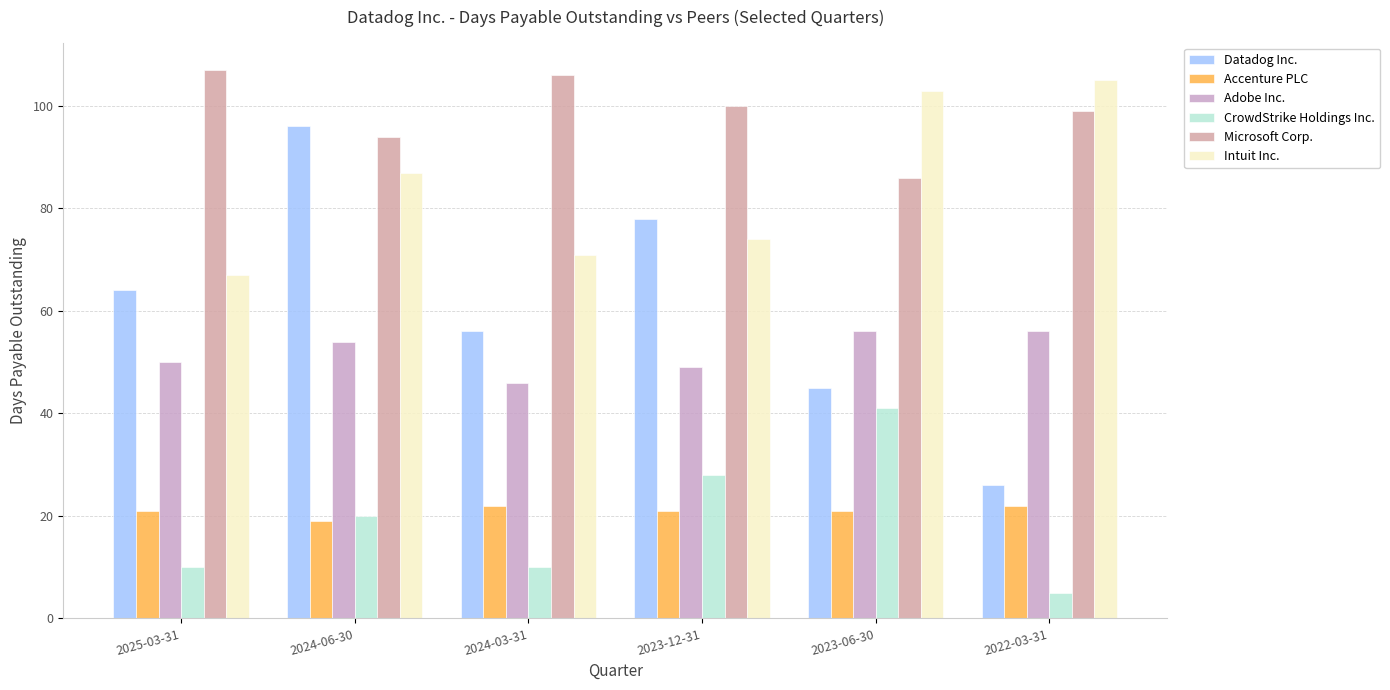

Reading left to right, what are all the values shown in this chart?

Datadog Inc.: 64	96	56	78	45	26
Accenture PLC: 21	19	22	21	21	22
Adobe Inc.: 50	54	46	49	56	56
CrowdStrike Holdings Inc.: 10	20	10	28	41	5
Microsoft Corp.: 107	94	106	100	86	99
Intuit Inc.: 67	87	71	74	103	105